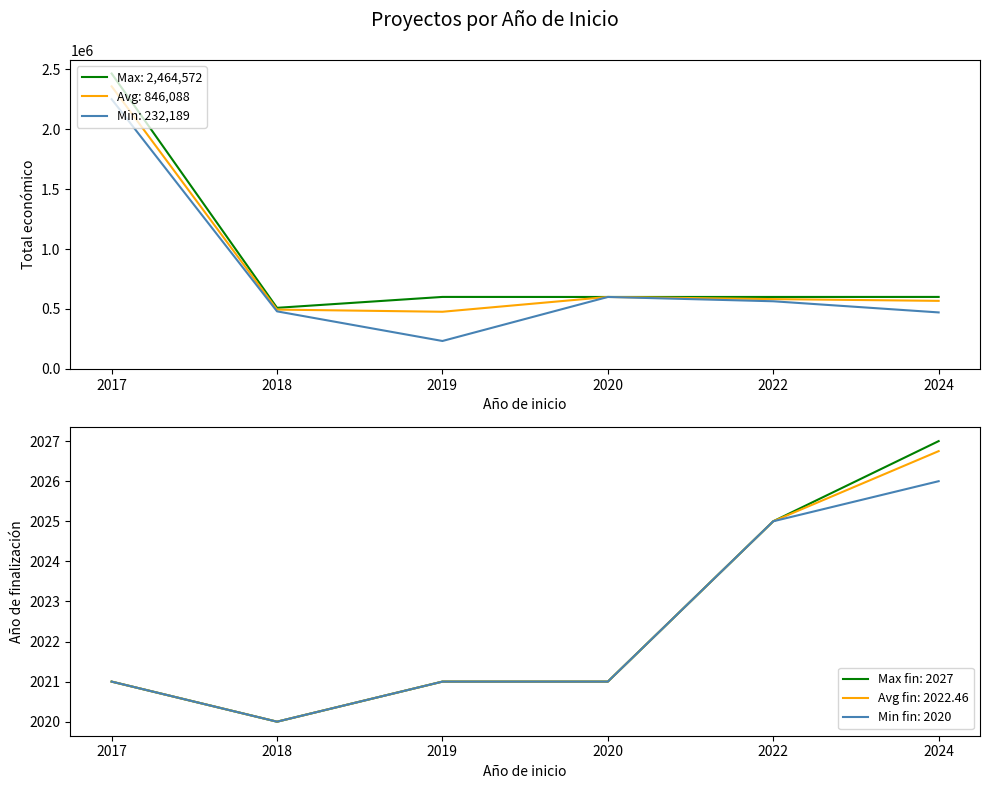

How many Año de finalización values are between 2021 and 2025?

4